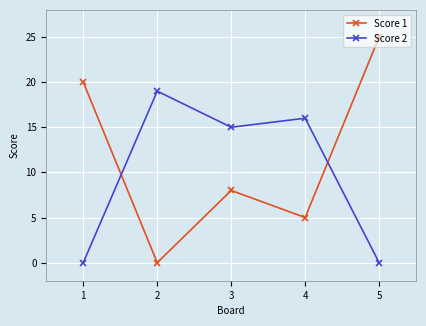

Which series has the widest spread of values?

Score 1